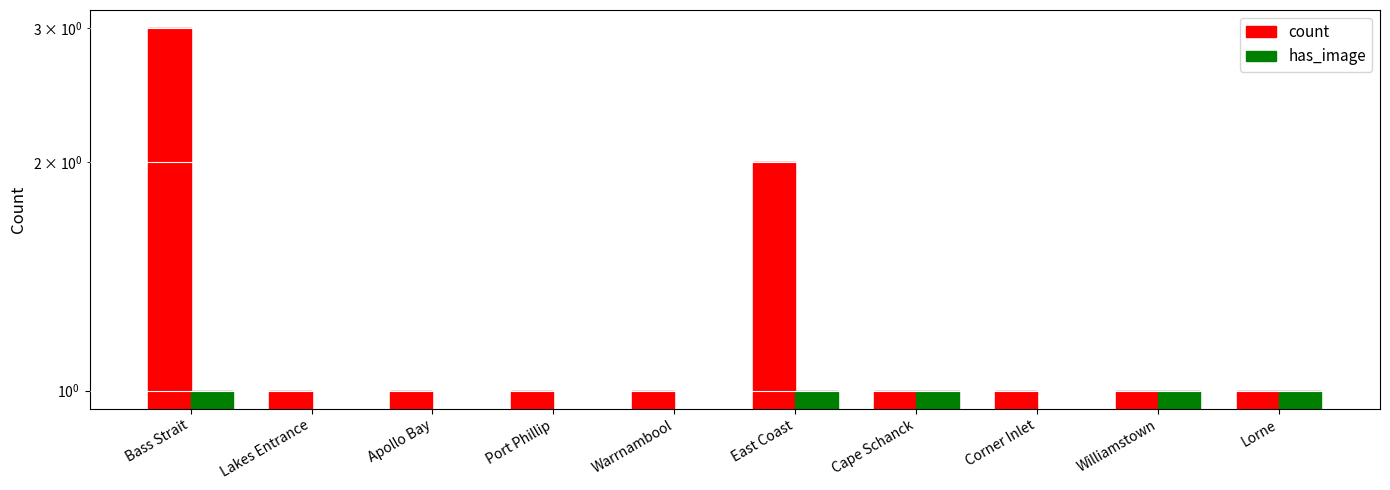

What position from the right is Port Phillip?

7